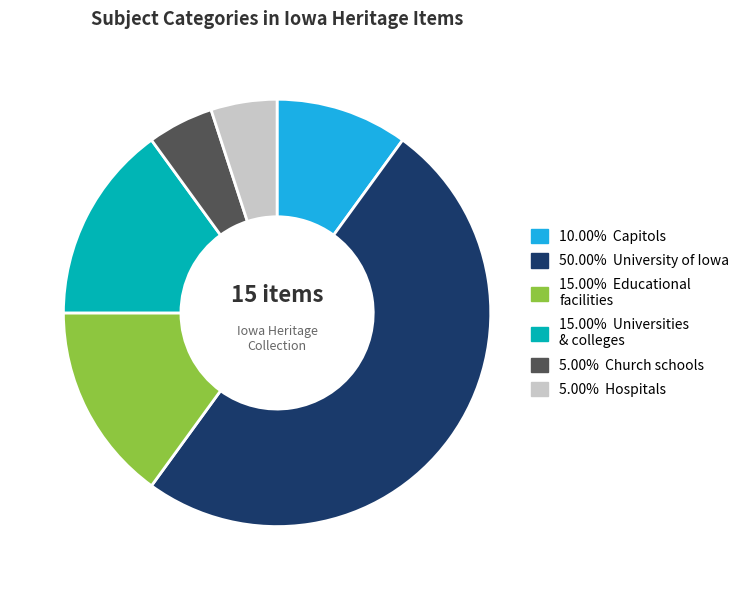

Approximately how many times larger is the value at 50.00% University of Iowa compared to 5.00% Hospitals?

10.0